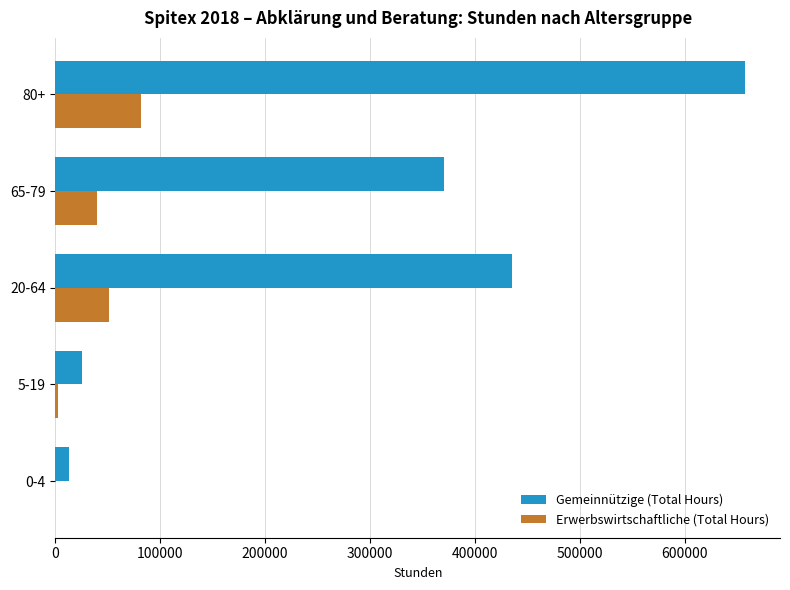

Between 5-19 and 65-79, which series saw the biggest shift?

Gemeinnützige (Total Hours)